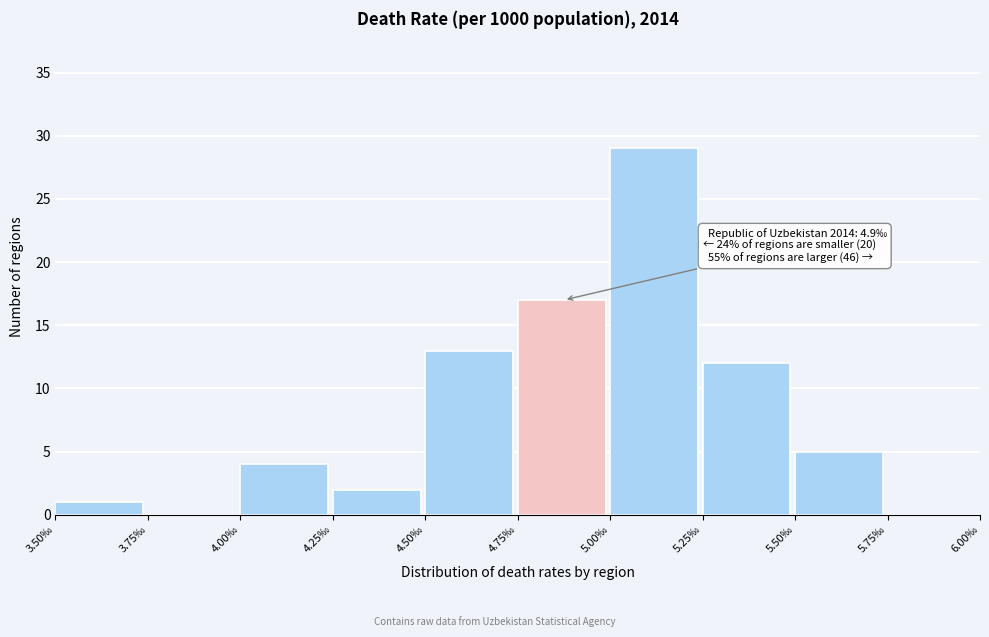

Which range on the x-axis has the tallest bar?

5.00 to 5.25